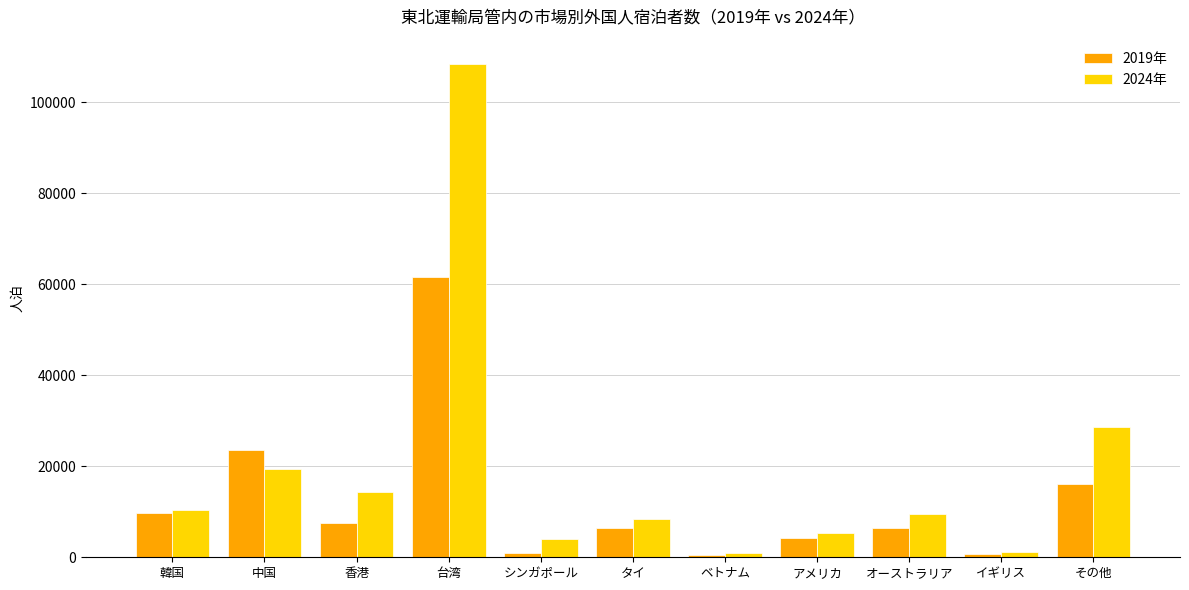

What is the difference between the highest and lowest values at 香港?

6800